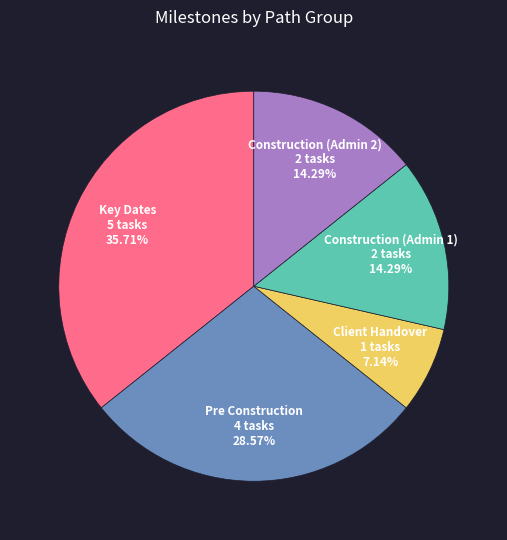

Is there any slice that represents more than half of the pie?

No